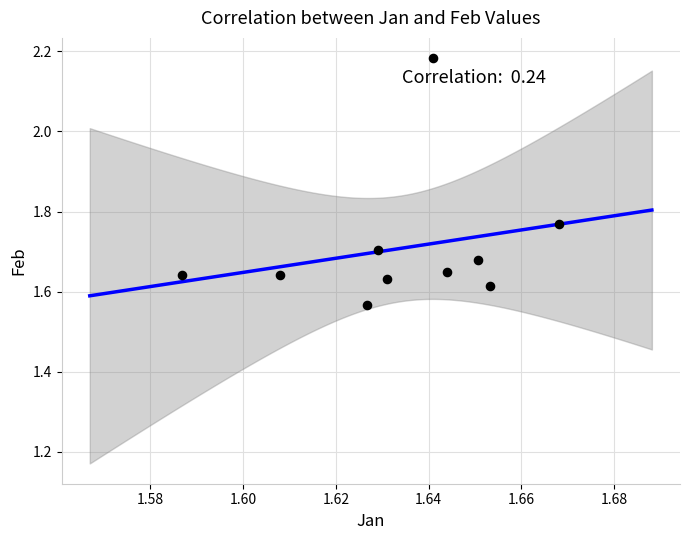

What is the range of Y values (max minus min)?

0.6